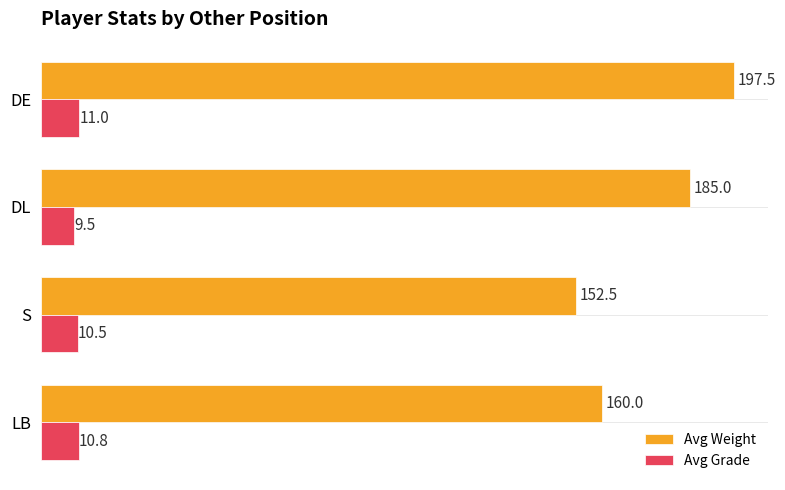

What is the smallest value displayed?

9.5